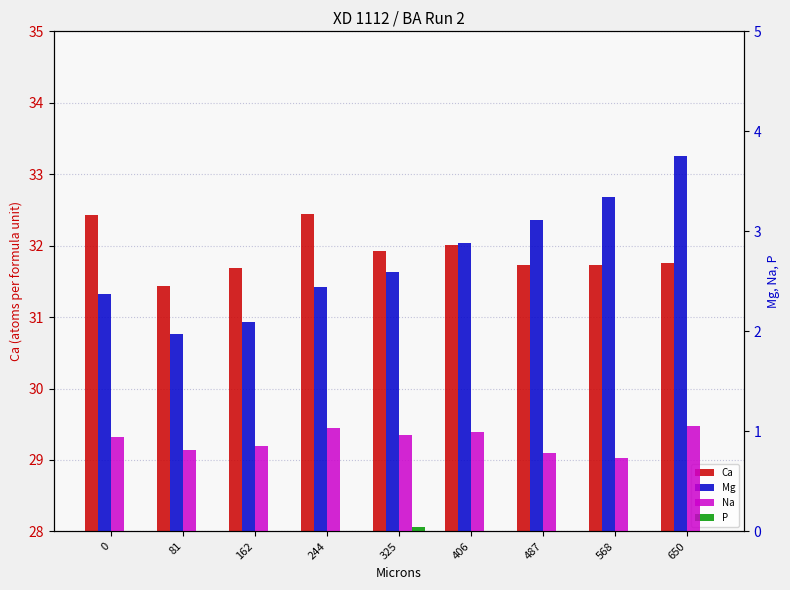

What is the spread (max minus min) of values at 244?

32.4